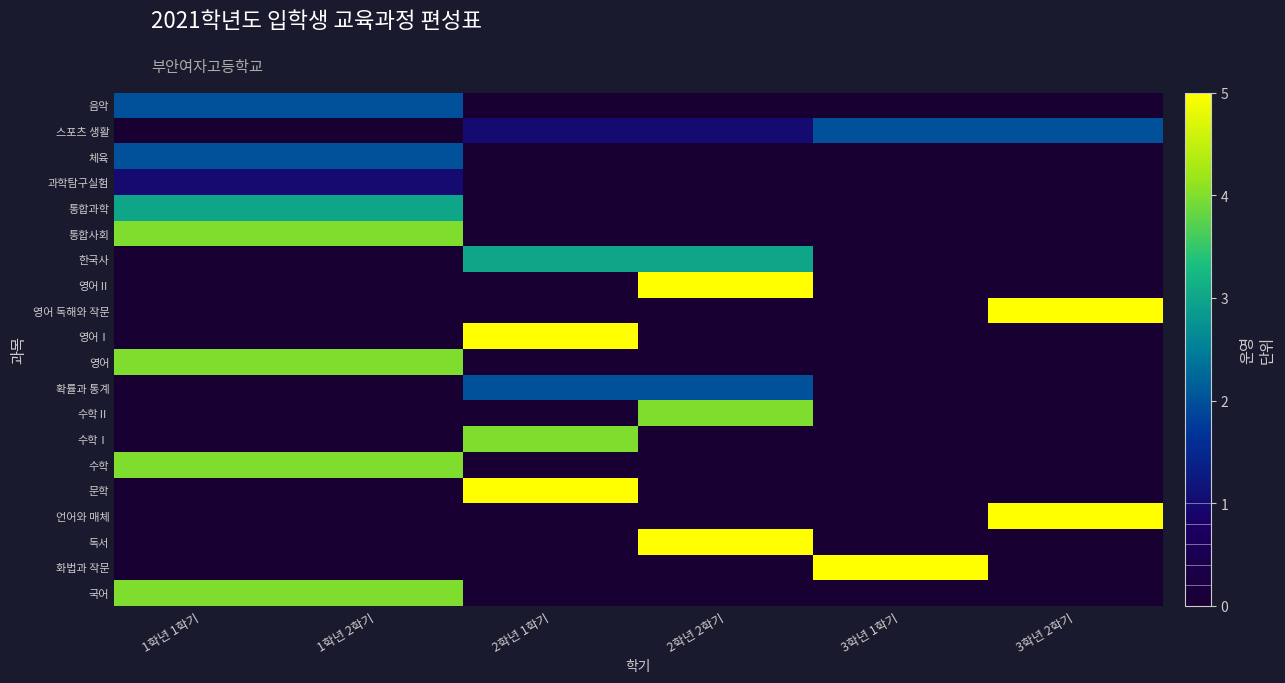

Which label corresponds to the smallest value in the chart?

2학년 1학기